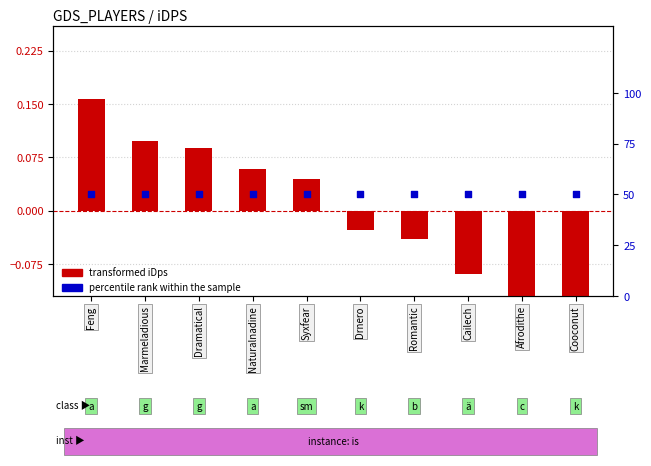

Which series contains the highest Y value?

percentile rank within the sample